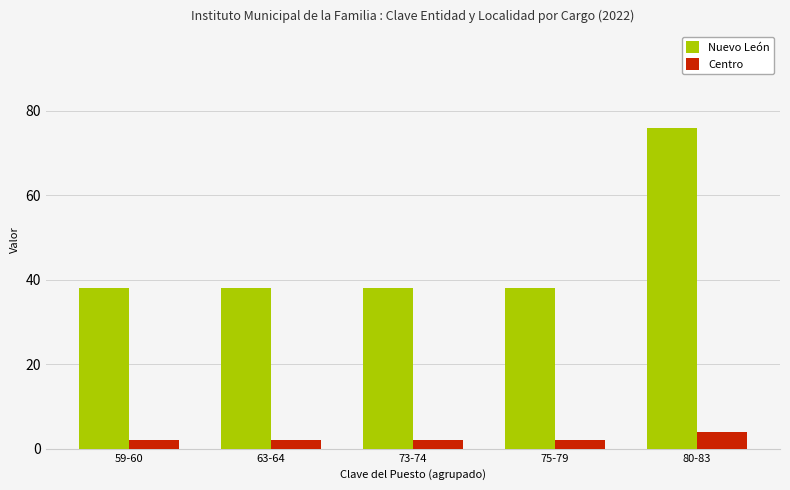

What is the label of the 5th bar from the right?

59-60